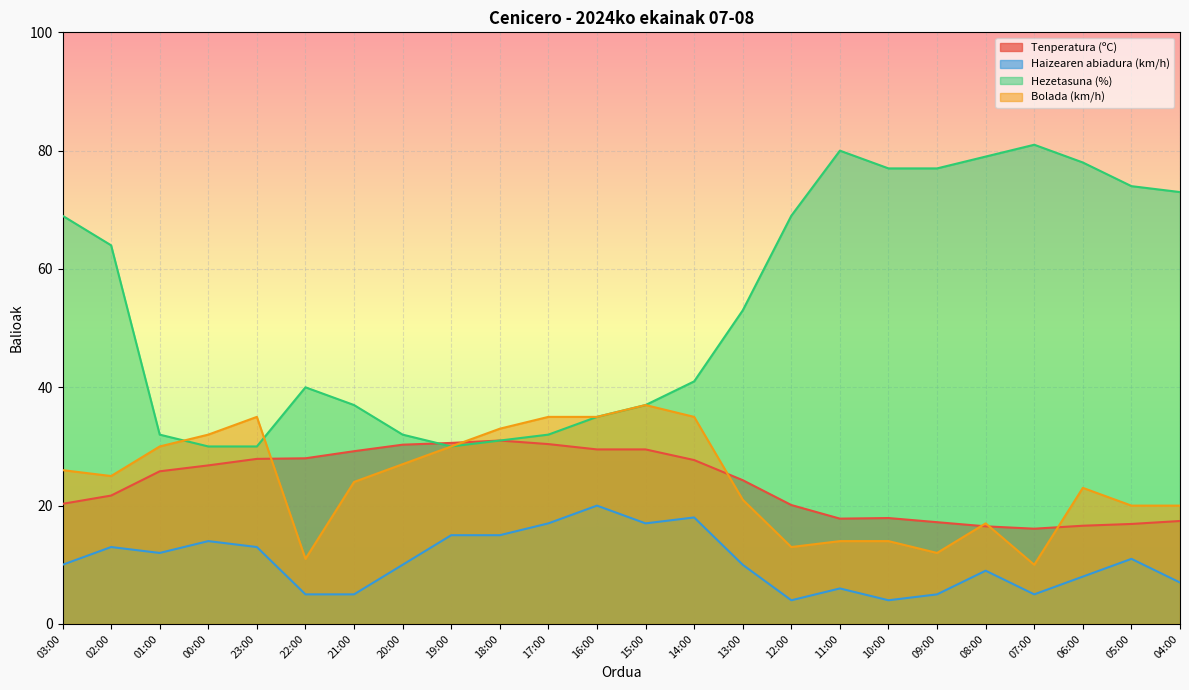

What is the total value across all series at 05:00?

121.9